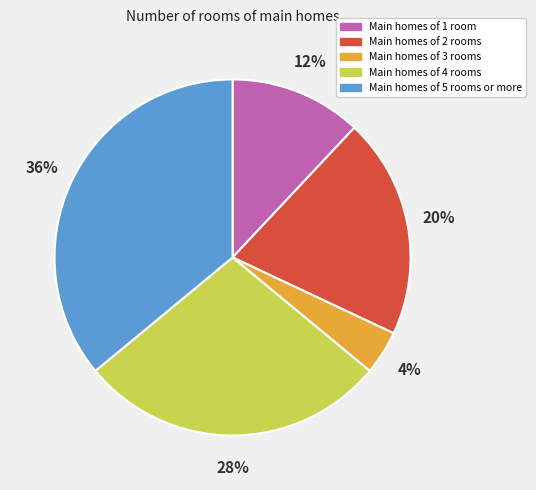

To the nearest percent, what is the difference between the largest and smallest slice percentages?

32%